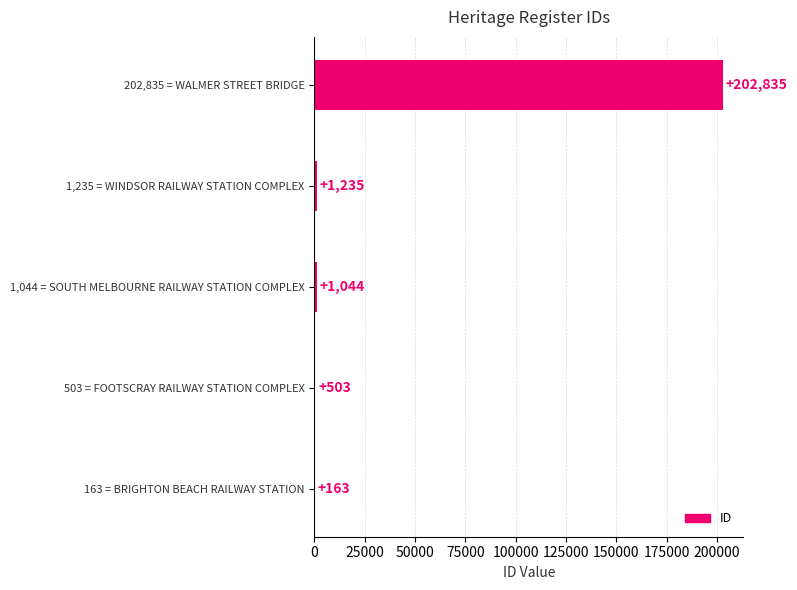

What is the sum of all values?

205780